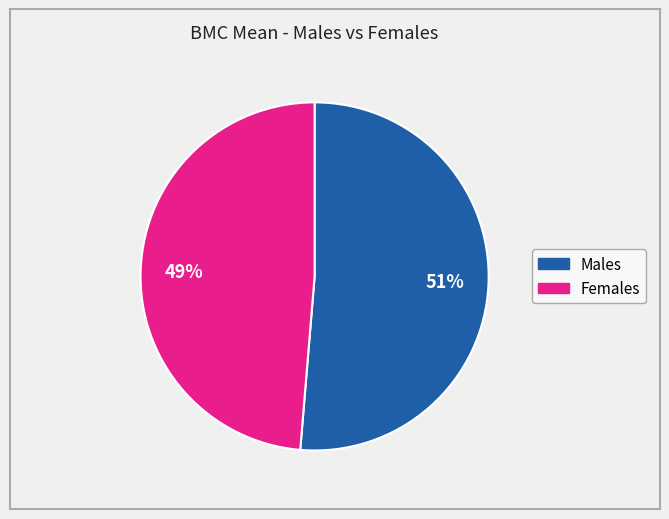

Is there a majority slice in this chart?

Yes